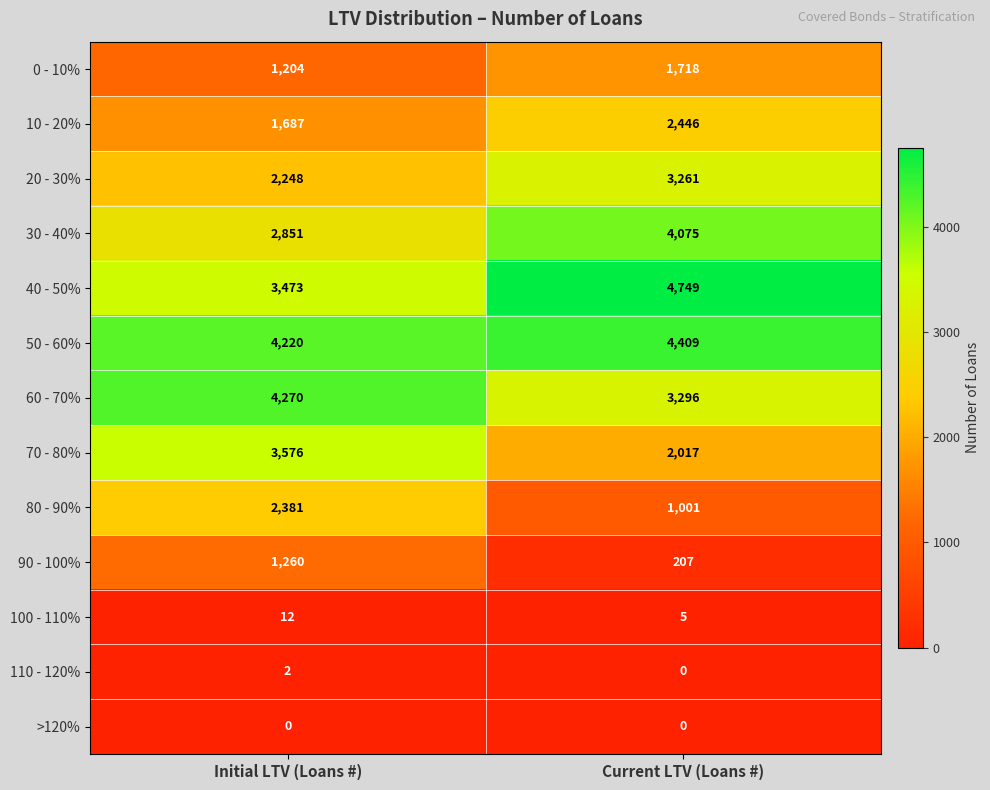

Rank the categories by 30 - 40% value from highest to lowest.

Current LTV (Loans #), Initial LTV (Loans #)